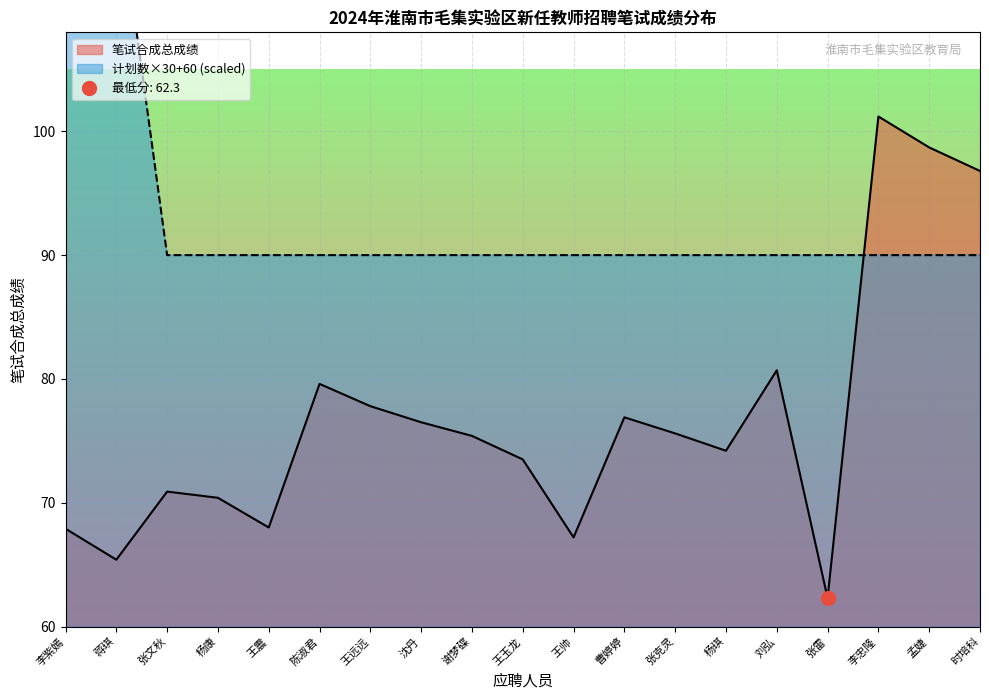

At how many categories does at least one series exceed 88?

19